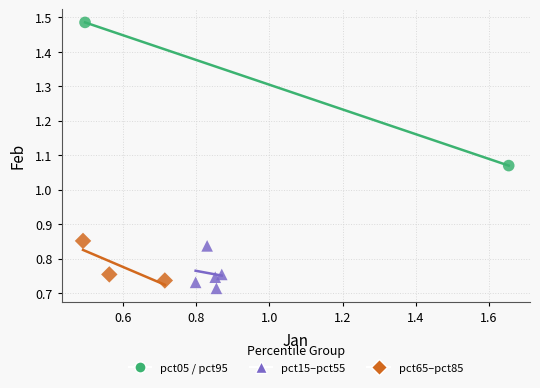

What are all the series names shown in the legend?

pct05 / pct95, pct15–pct55, pct65–pct85